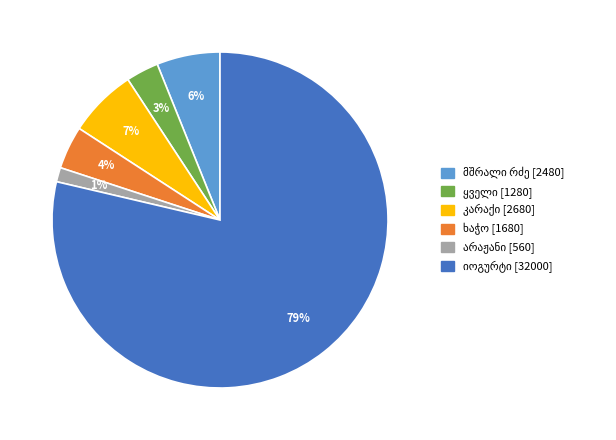

To the nearest percent, what is the average slice percentage?

17%